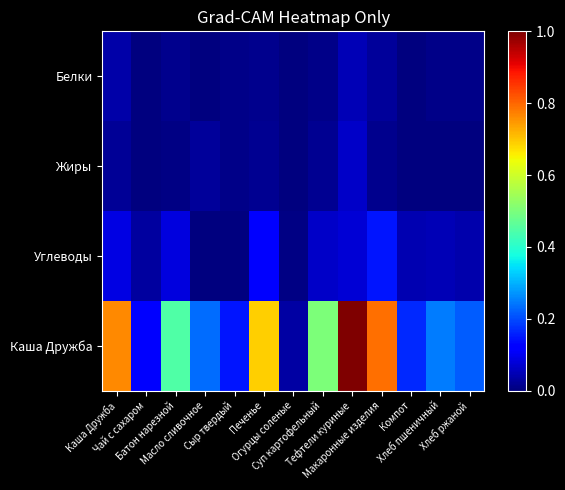

Which series has the largest total across all categories?

Каша Дружба